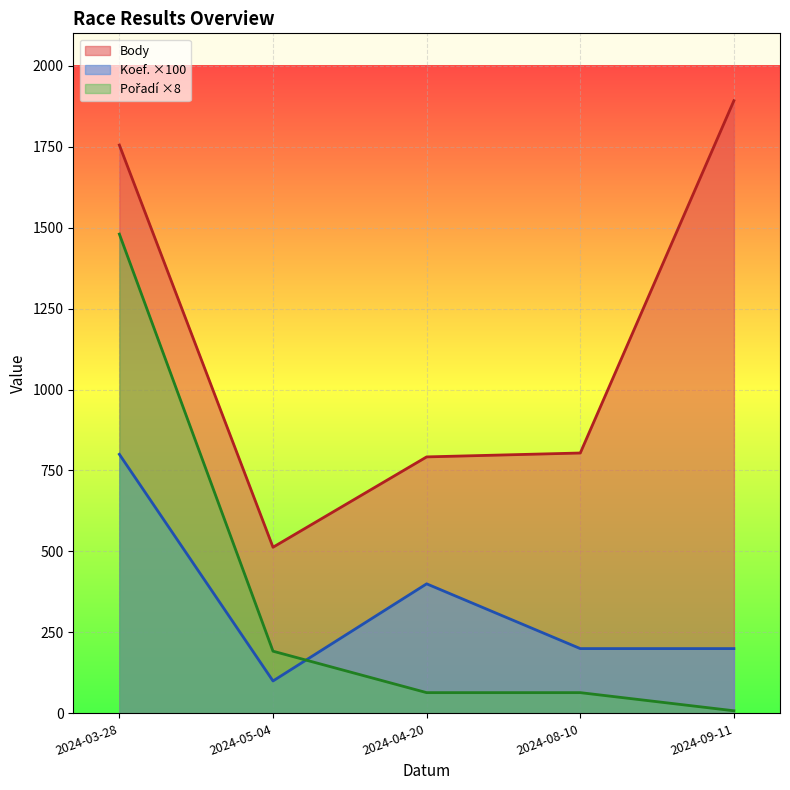

How many intersections are there between Koef. and Pořadí?

1